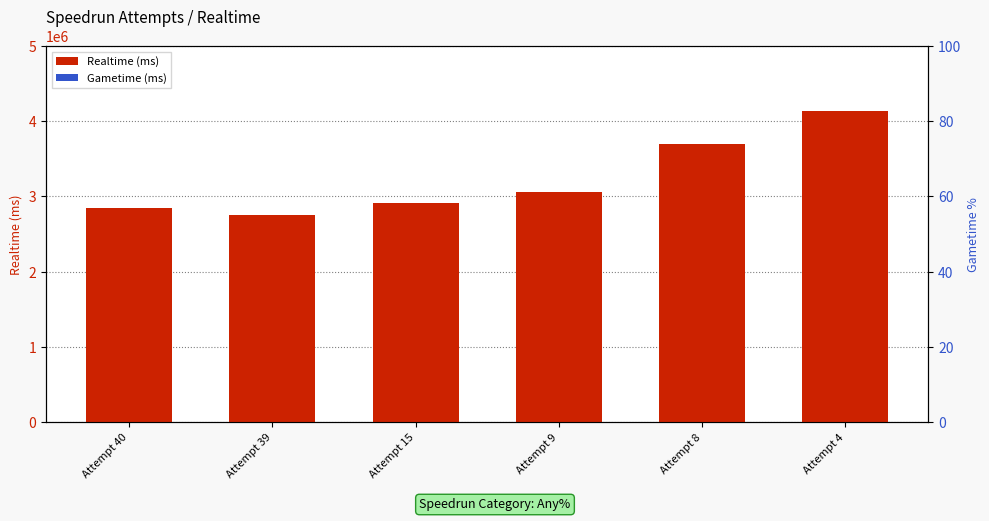

Which series has the widest spread of values?

Realtime (ms)